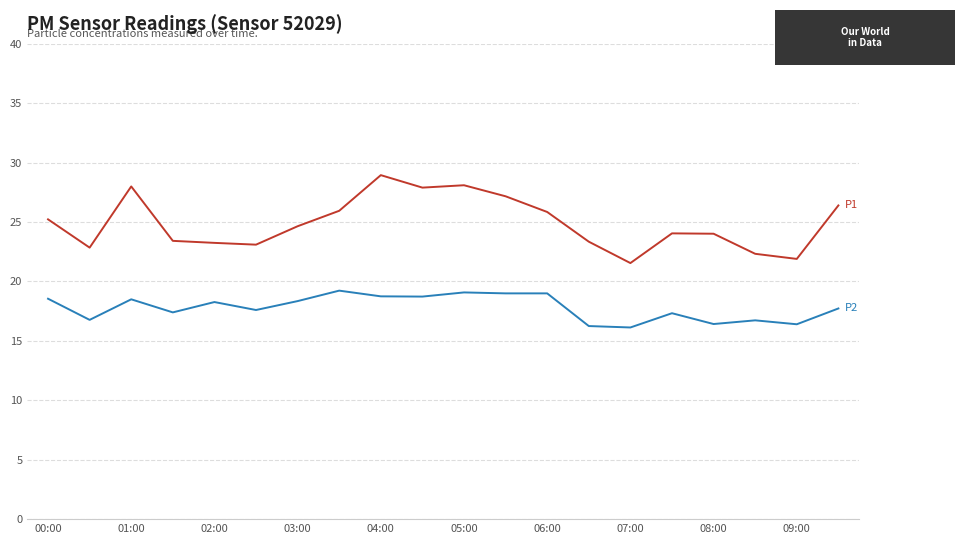

What is the smallest value displayed?

16.1